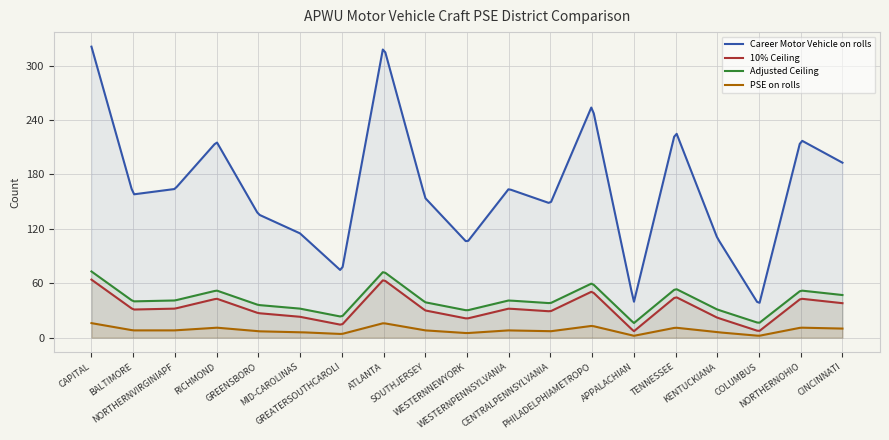

Where is the first local minimum for 10% Ceiling?

BALTIMORE